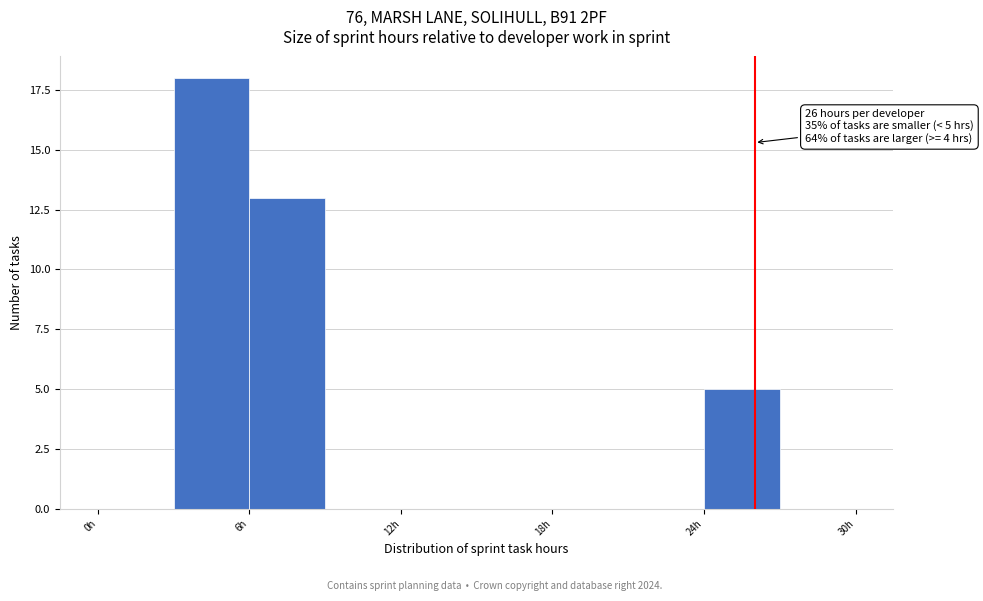

Read against the x-axis, roughly where is the centre of the tallest bar?

5